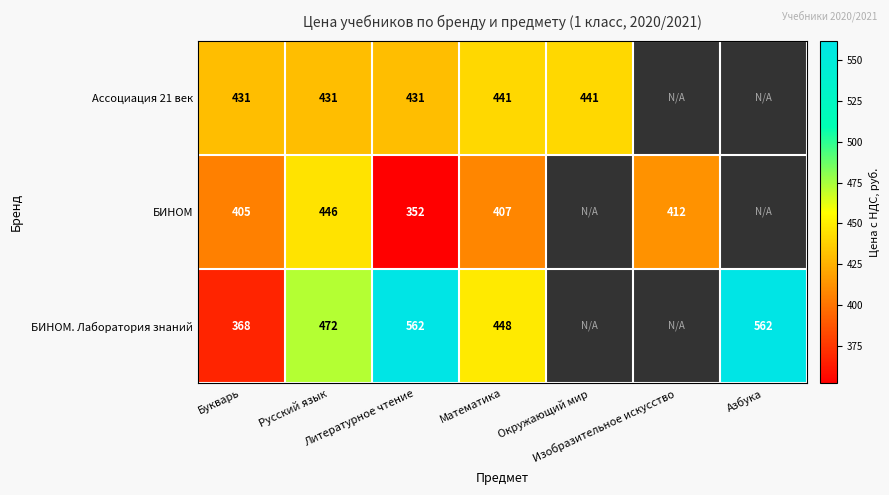

The БИНОМ. Лаборатория знаний series shows 357.0 at Азбука. True or false?

False